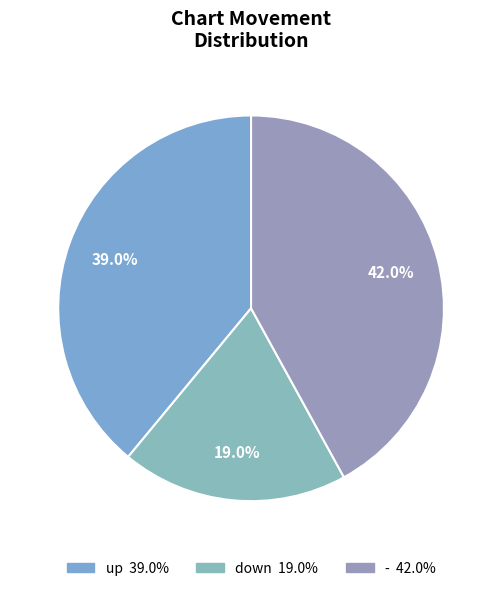

What percentage is NOT represented by -?

58.0%